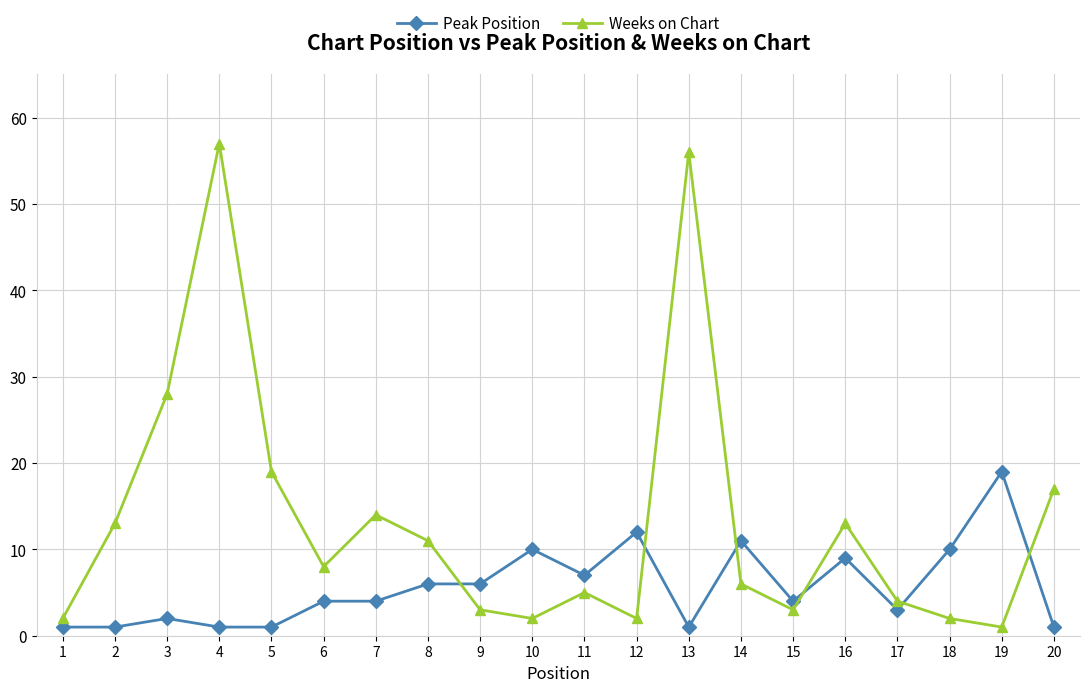

Which series has the largest total across all categories?

Weeks on Chart